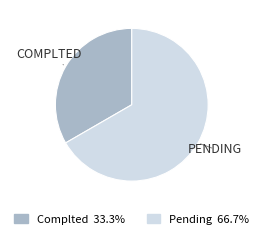

How many segments does this pie chart have?

2